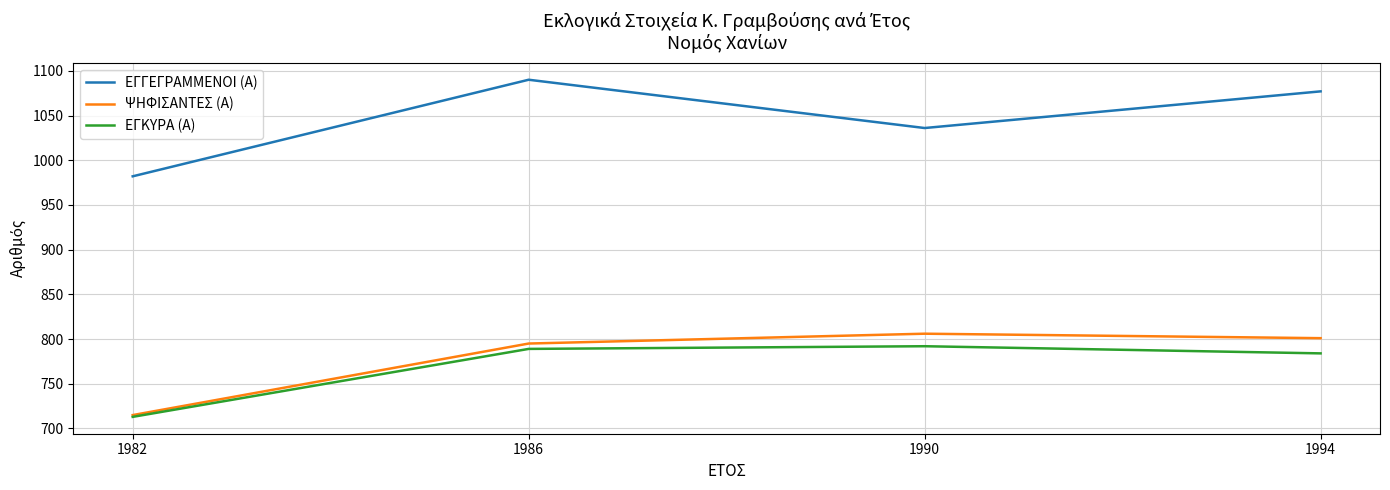

Does the chart have visible grid lines?

Yes